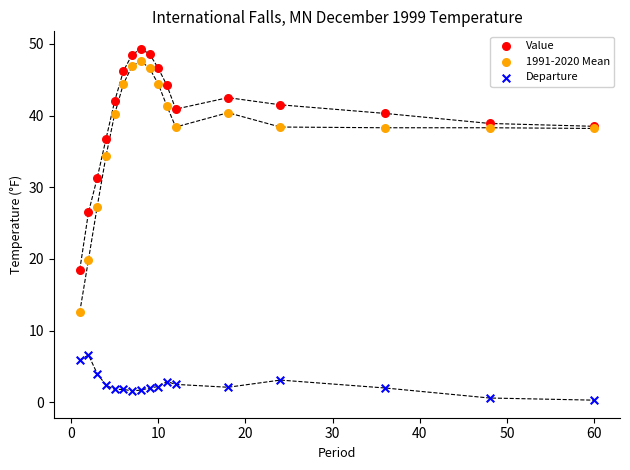

Across all series, what Y value is closest to 24?

26.5